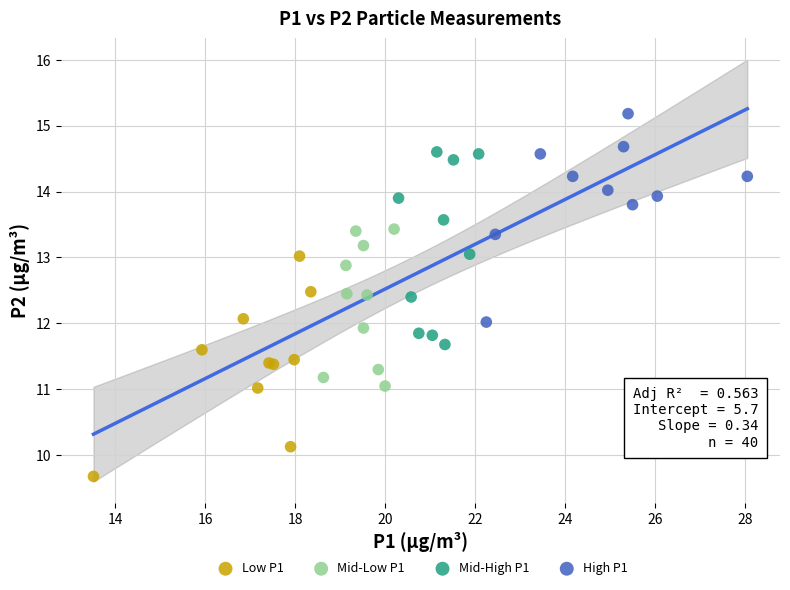

Which series has the largest Y range (max minus min)?

Low P1